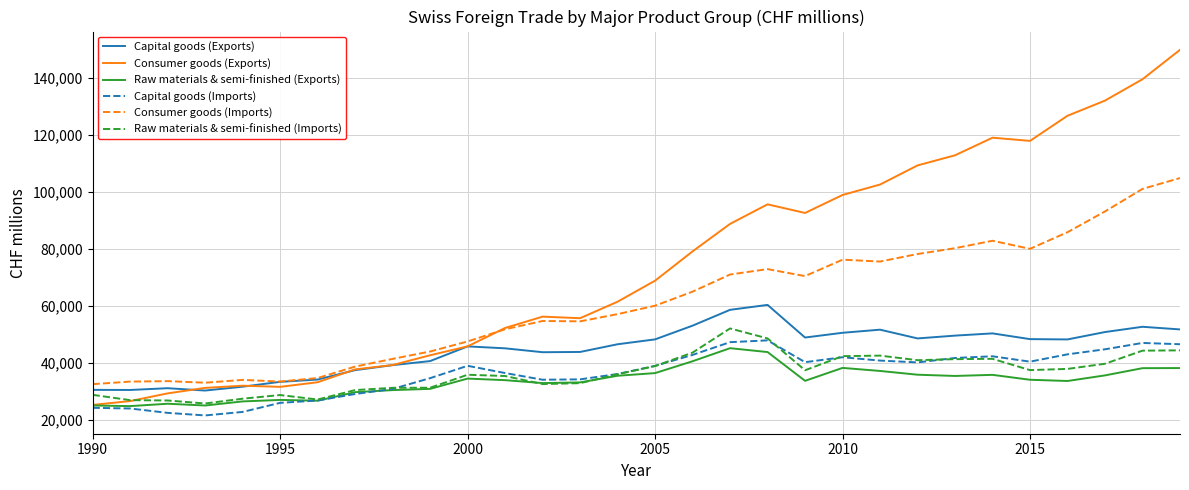

What is the highest value of the Consumer goods (Imports) series?

104893